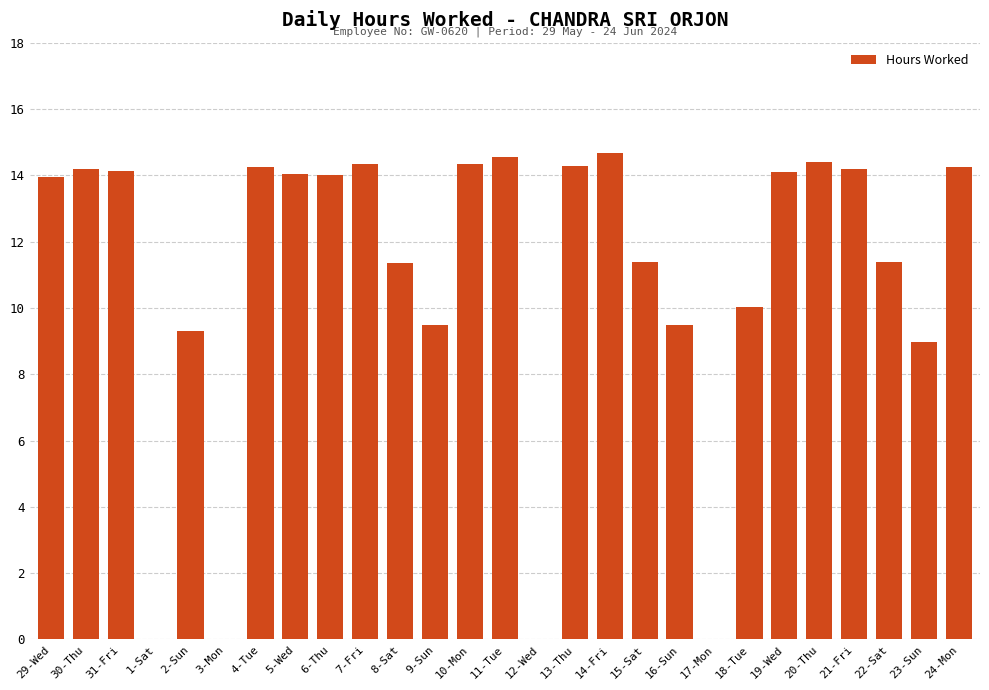

What is the maximum value shown in the chart?

14.7